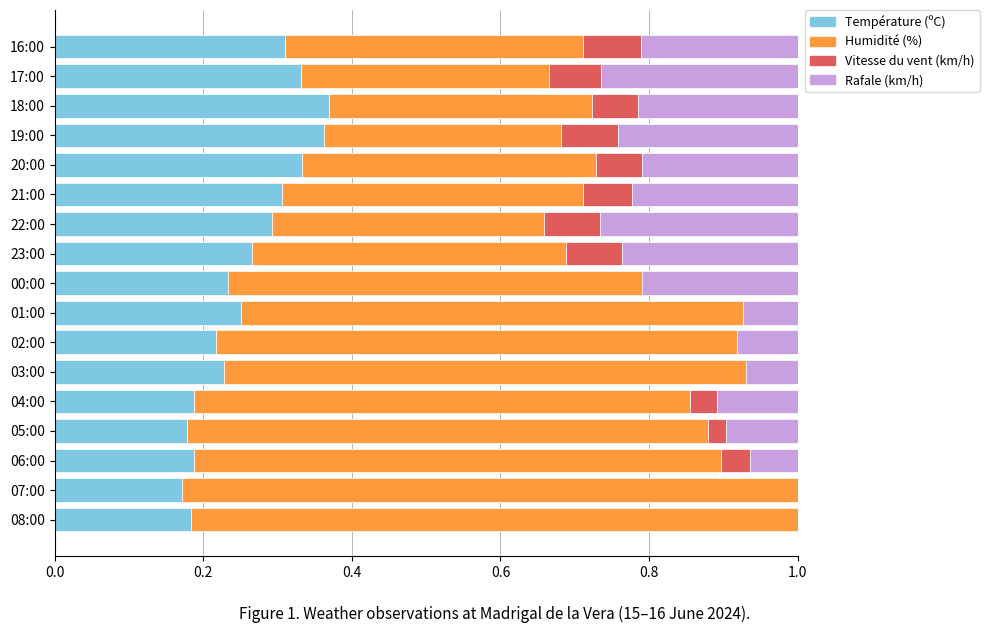

What is the total value across all series at 22:00?

1.0